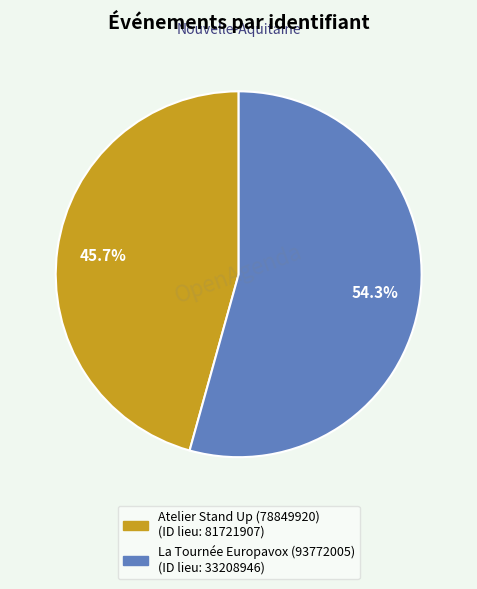

Count the number of slices in the pie.

2